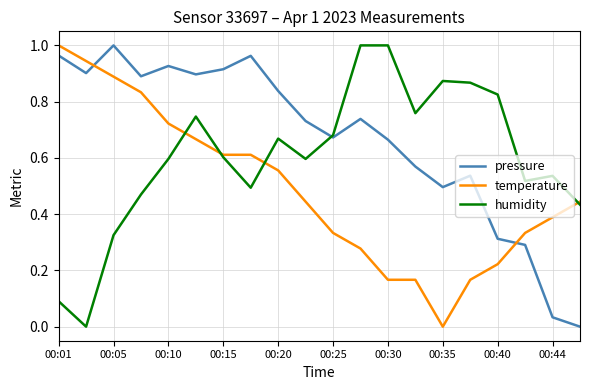

Which series has the largest total across all categories?

pressure